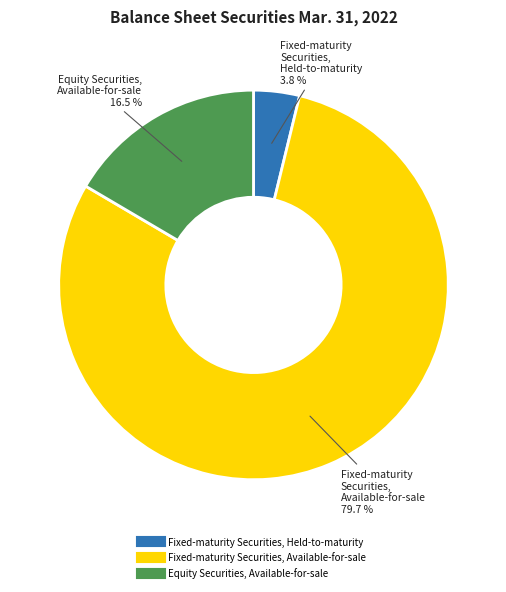

Is it true that Fixed-maturity Securities, Available-for-sale is 80% of the pie?

True